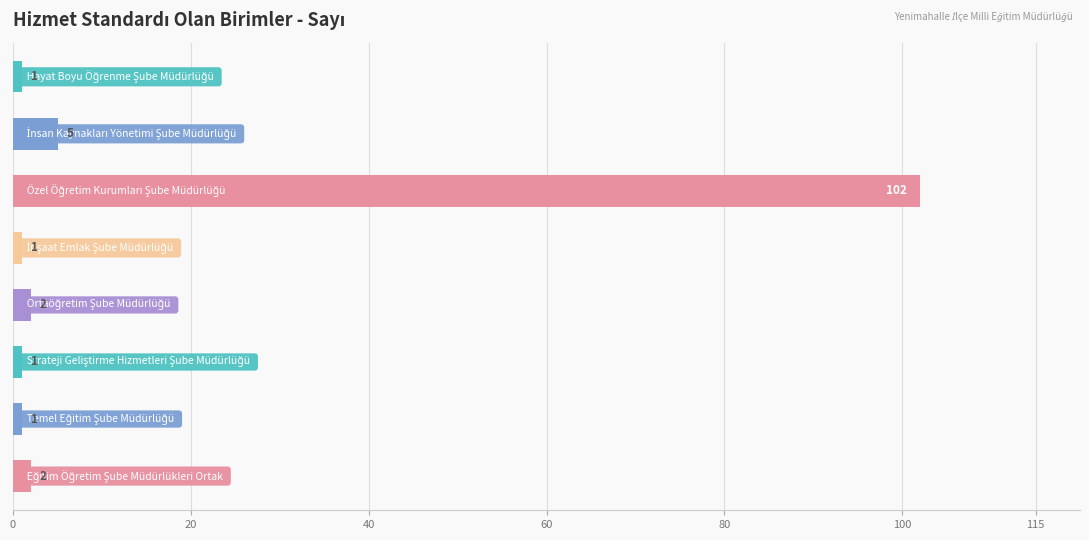

What is the value of the 2nd bar from the top?

5